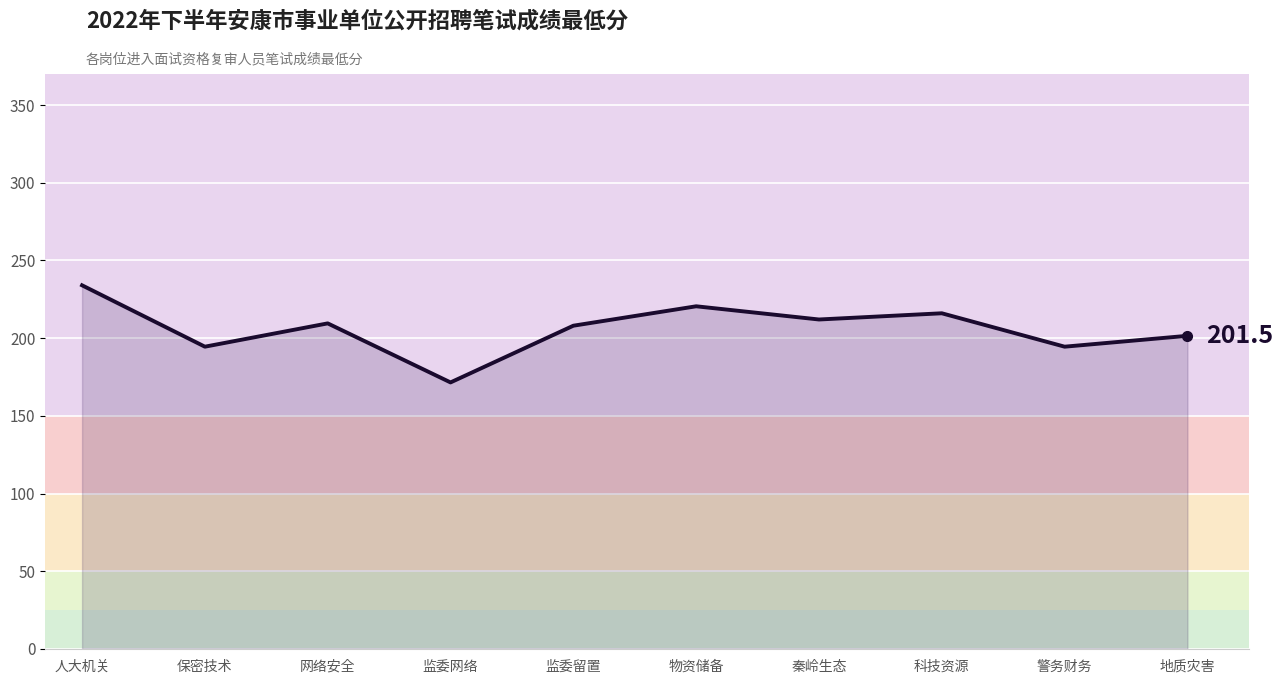

What position from the left is 科技资源?

8